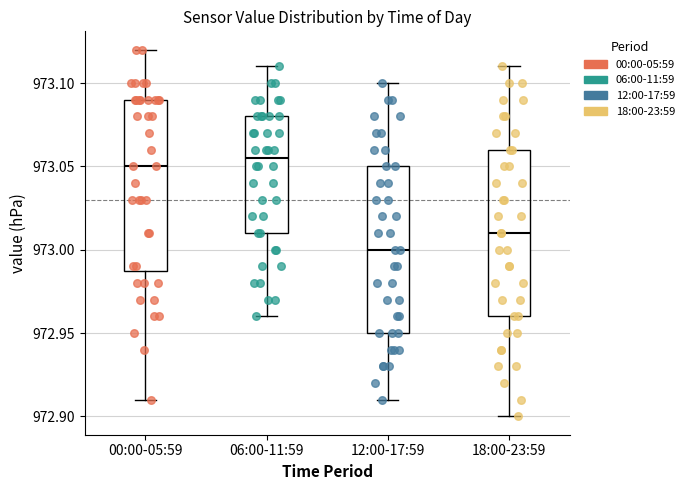

Reading left to right, transcribe this box plot: for each box, give where its median line is, the range the box spans, and where its two whiskers end, as read against the y-axis. The values are not printed on the chart, so give them approximately, as read against the axis.

00:00-05:59: median 973.050, box 972.990 to 973.090, whiskers 972.910 to 973.120
06:00-11:59: median 973.055, box 973.010 to 973.080, whiskers 972.960 to 973.110
12:00-17:59: median 973.000, box 972.950 to 973.050, whiskers 972.910 to 973.100
18:00-23:59: median 973.010, box 972.960 to 973.060, whiskers 972.900 to 973.110